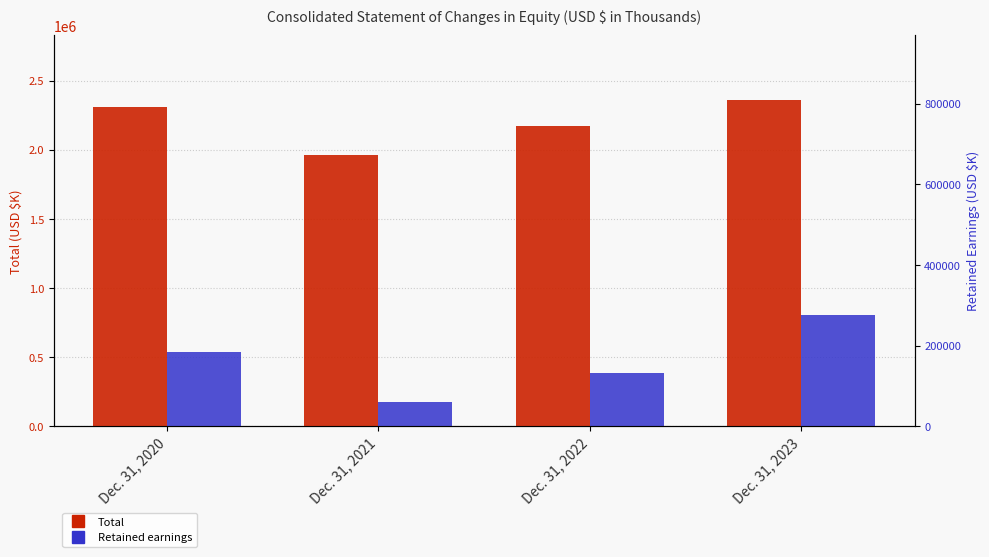

Which category has the lowest value in the Retained earnings series?

Dec. 31, 2021